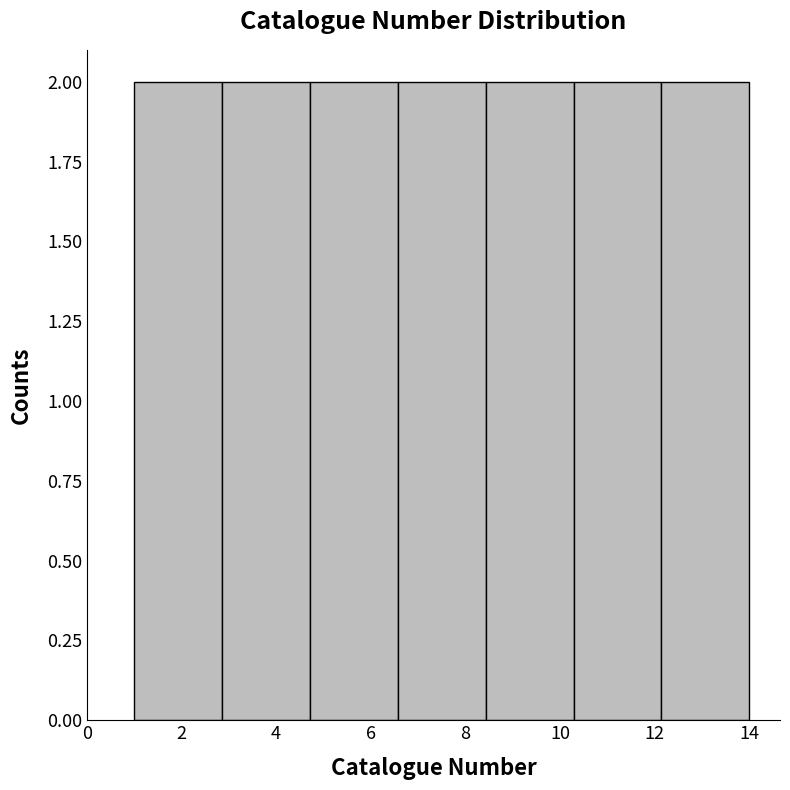

Reading left to right, list every bar in this chart as the range it spans on the x-axis followed by its height. Neither the bar edges nor the heights are printed on the chart, so give them approximately, as read against the axes.

1.0 to 2.8: 2
2.8 to 4.8: 2
4.8 to 6.6: 2
6.6 to 8.4: 2
8.4 to 10.2: 2
10.2 to 12.2: 2
12.2 to 14.0: 2